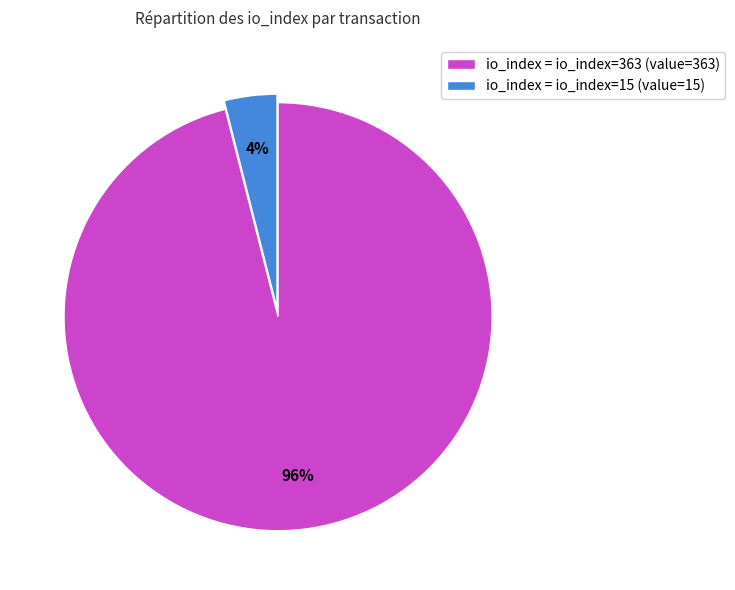

To the nearest percent, what percentage of the pie is io_index = io_index=363 (value=363)?

96%